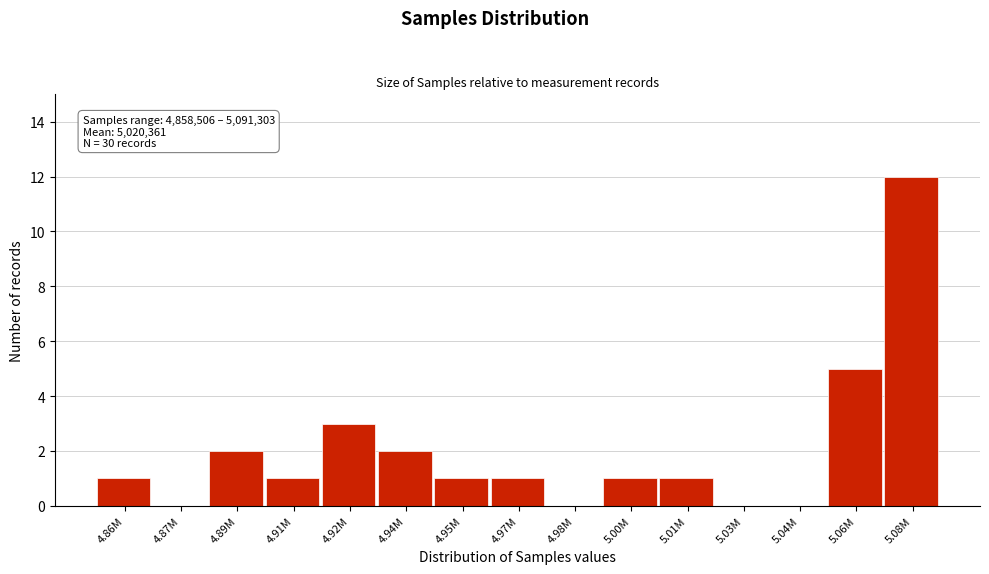

Reading left to right, list all the values displayed in this chart.

4.86M=1	4.87M=0	4.89M=2	4.91M=1	4.92M=3	4.94M=2	4.95M=1	4.97M=1	4.98M=0	5.00M=1	5.01M=1	5.03M=0	5.04M=0	5.06M=5	5.08M=12